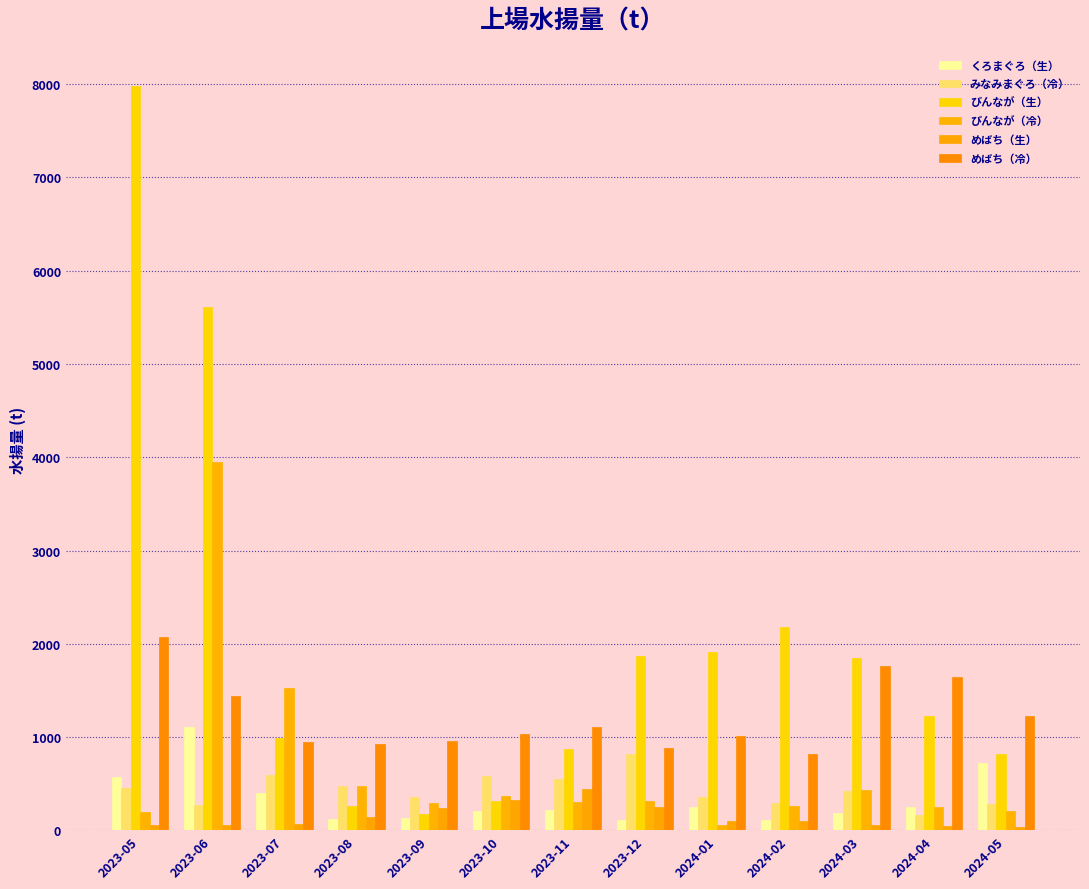

True or false: びんなが（生） has a value of 5612.2 at 2023-06.

True